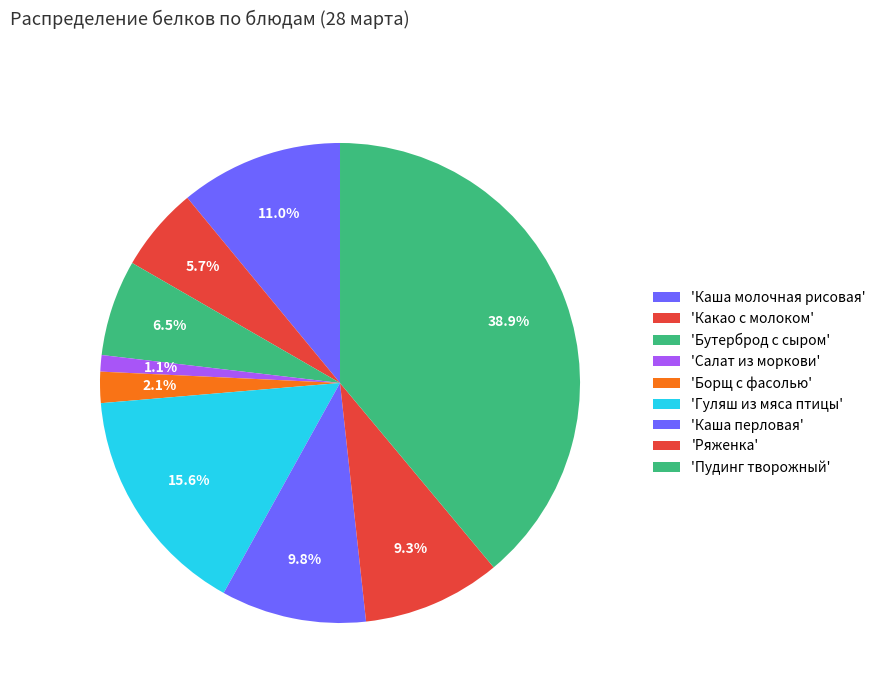

How many slices are in this pie chart?

9